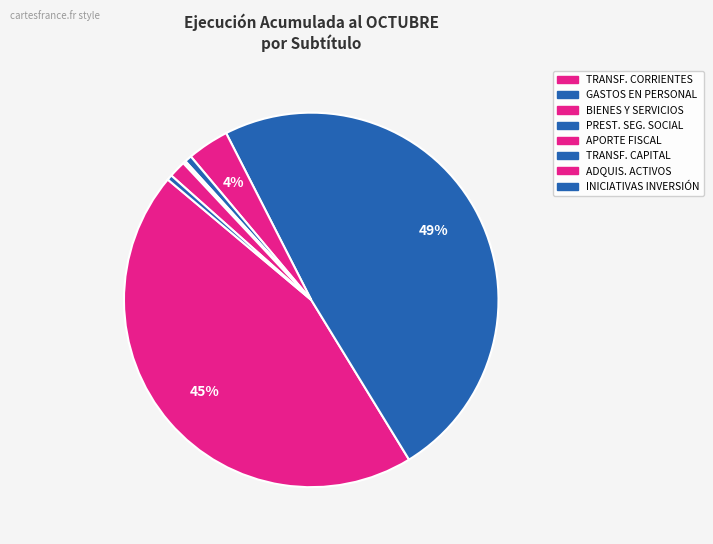

Count the number of slices in the pie.

8